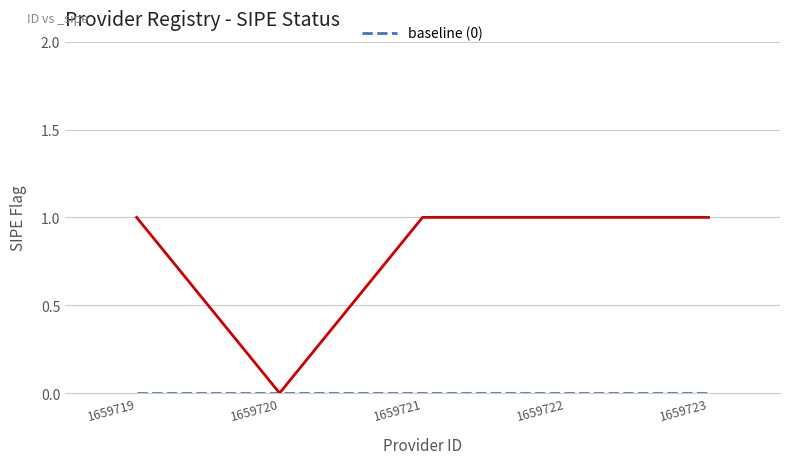

True or false: there are more than 2 points higher than both neighbors.

False